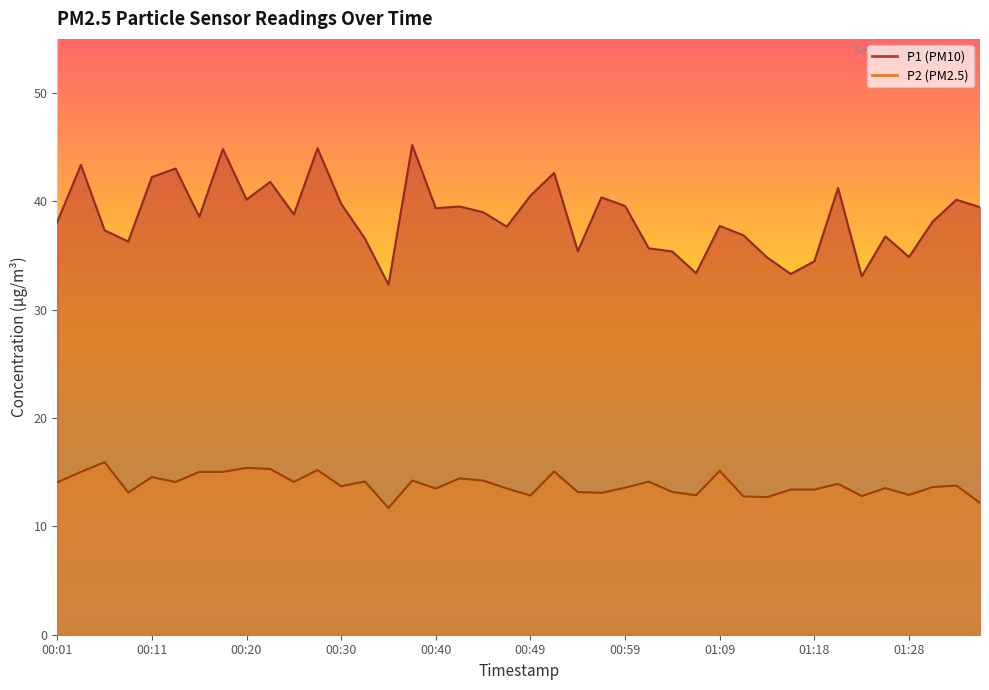

What is the sum of the P2 values at 00:20 and 00:03?

30.4